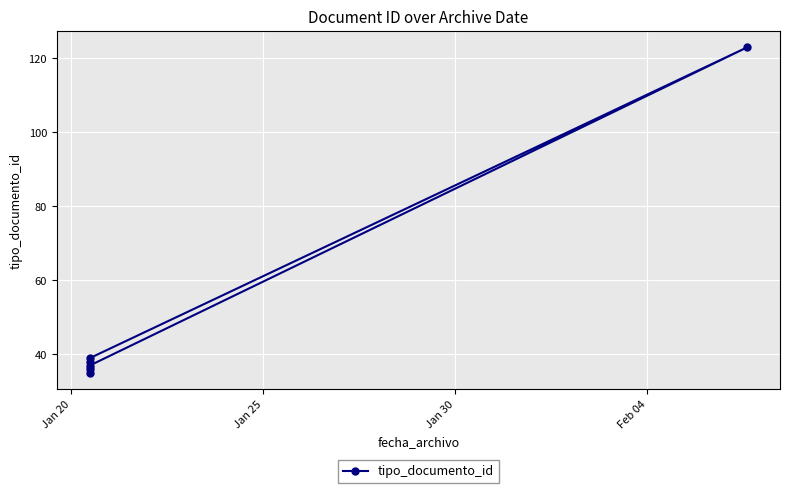

Reading left to right, extract all data points from this chart.

35	38	36	39	123	37